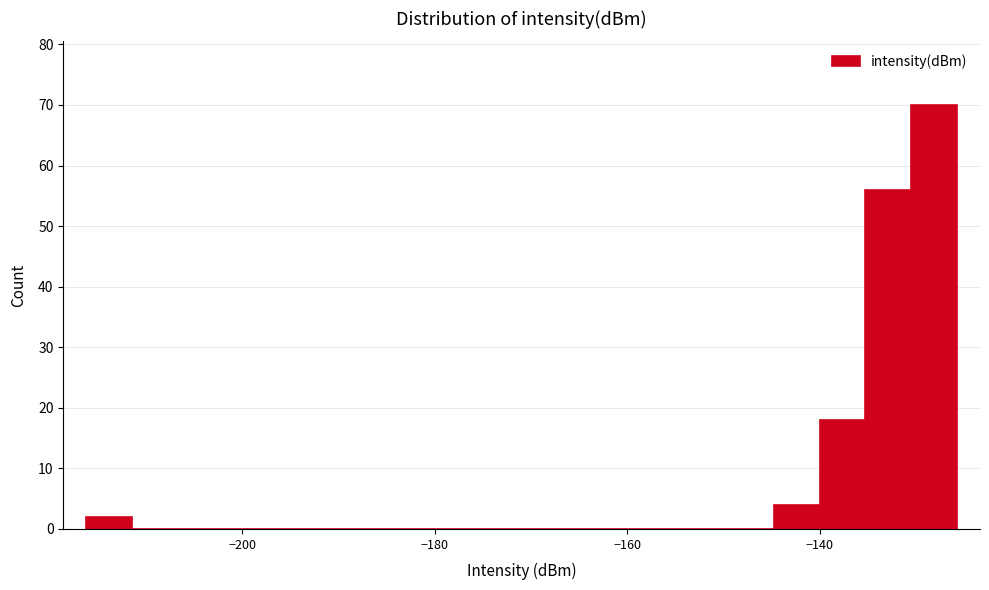

Around what value on the x-axis is the tallest bar? Give the approximate position of its centre, as read against the axis.

-128